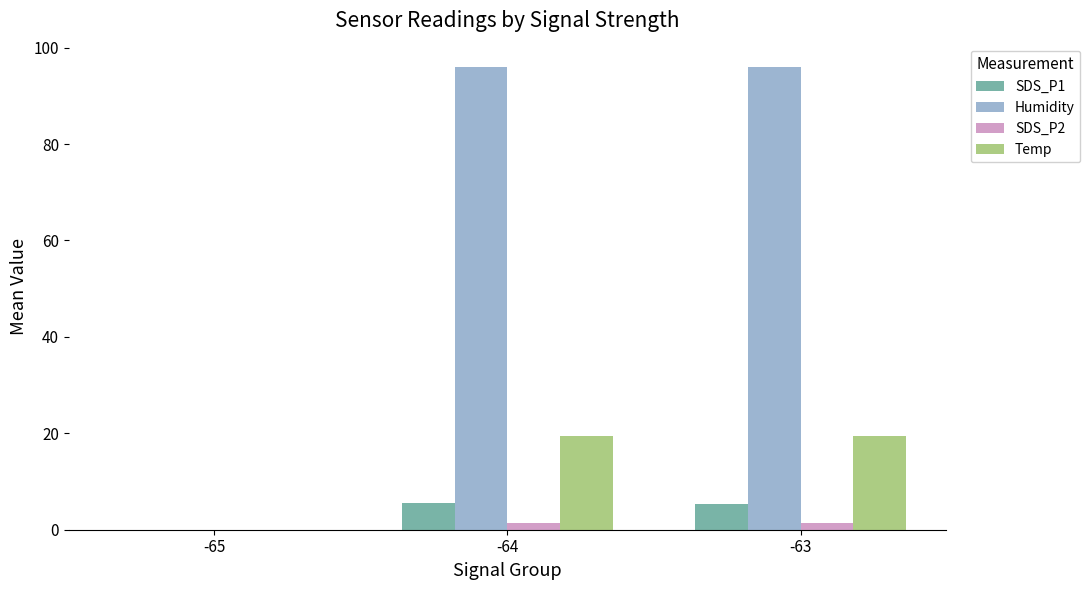

Count the SDS_P2 values in the range 0 to 1.

1